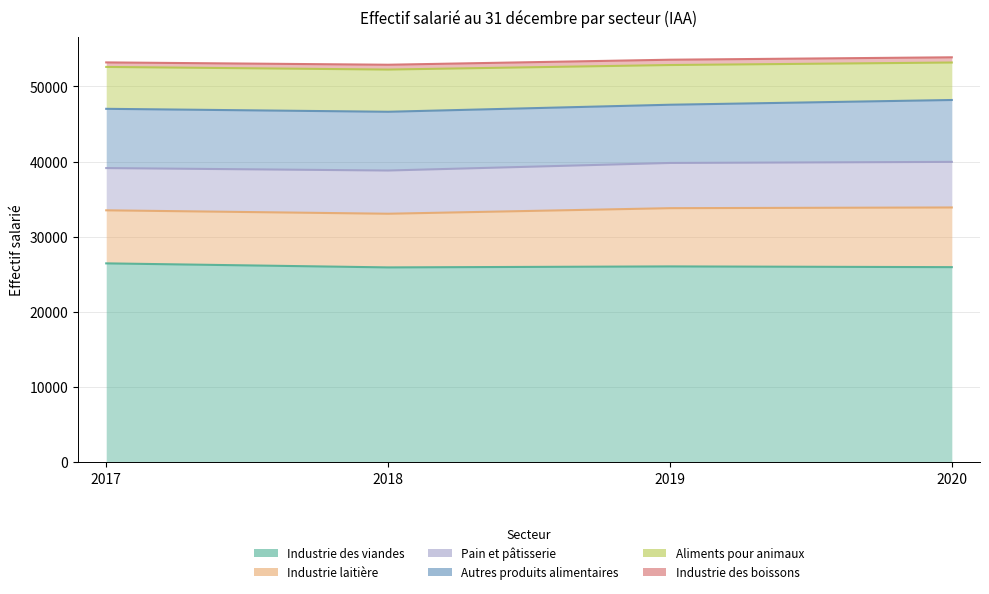

Where is the first local minimum for Industrie des viandes?

2018